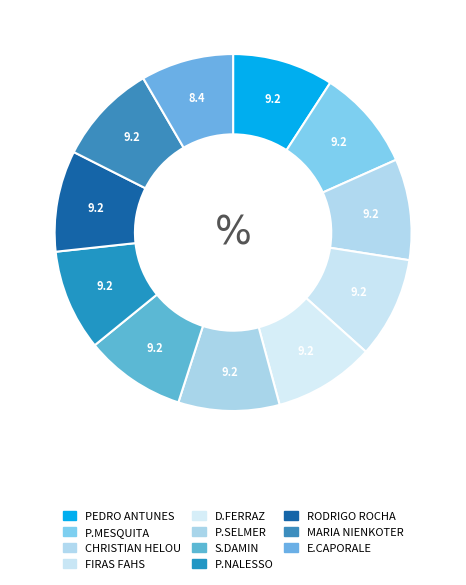

Is it true that D.FERRAZ is 23% of the pie?

False